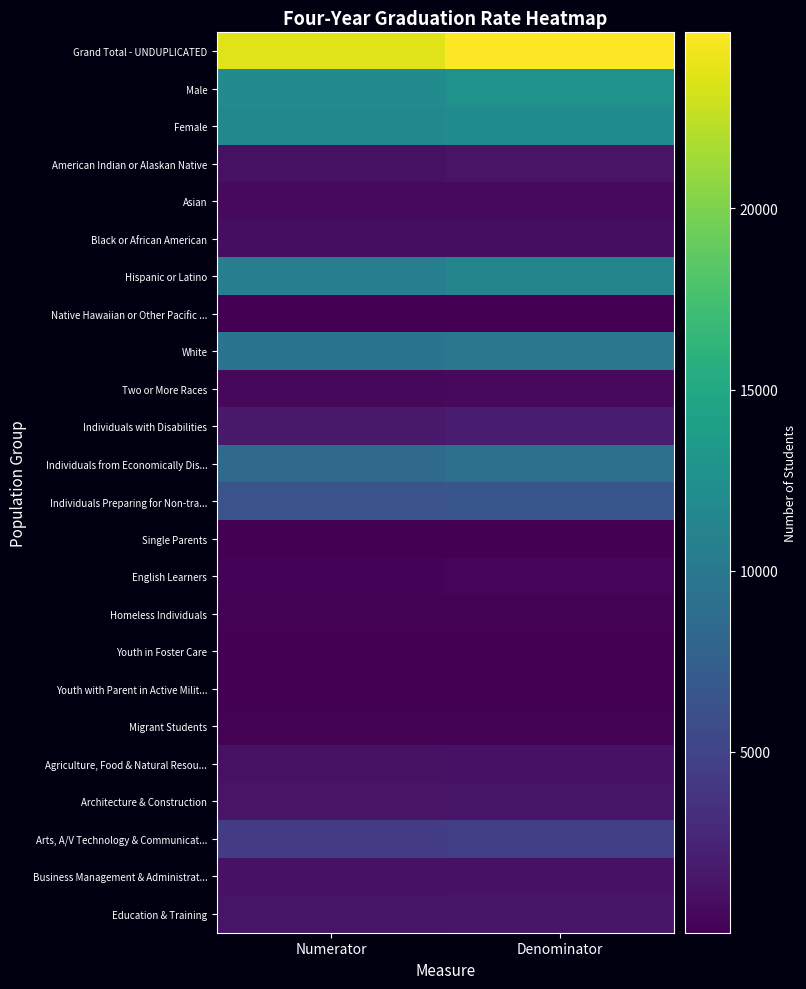

Reading left to right, transcribe all the data shown in this chart.

Grand Total - UNDUPLICATED: Numerator=23626	Denominator=24856
Male: Numerator=11983	Denominator=12782
Female: Numerator=11643	Denominator=12074
American Indian or Alaskan Native: Numerator=1163	Denominator=1314
Asian: Numerator=661	Denominator=680
Black or African American: Numerator=902	Denominator=937
Hispanic or Latino: Numerator=10653	Denominator=11271
Native Hawaiian or Other Pacific ...: Numerator=78	Denominator=79
White: Numerator=9602	Denominator=9979
Two or More Races: Numerator=567	Denominator=596
Individuals with Disabilities: Numerator=1693	Denominator=1874
Individuals from Economically Dis...: Numerator=8637	Denominator=9215
Individuals Preparing for Non-tra...: Numerator=6358	Denominator=6660
Single Parents: Numerator=12	Denominator=15
English Learners: Numerator=264	Denominator=304
Homeless Individuals: Numerator=122	Denominator=140
Youth in Foster Care: Numerator=28	Denominator=33
Youth with Parent in Active Milit...: Numerator=84	Denominator=88
Migrant Students: Numerator=190	Denominator=202
Agriculture, Food & Natural Resou...: Numerator=1125	Denominator=1196
Architecture & Construction: Numerator=1308	Denominator=1422
Arts, A/V Technology & Communicat...: Numerator=4398	Denominator=4629
Business Management & Administrat...: Numerator=1186	Denominator=1238
Education & Training: Numerator=1419	Denominator=1486